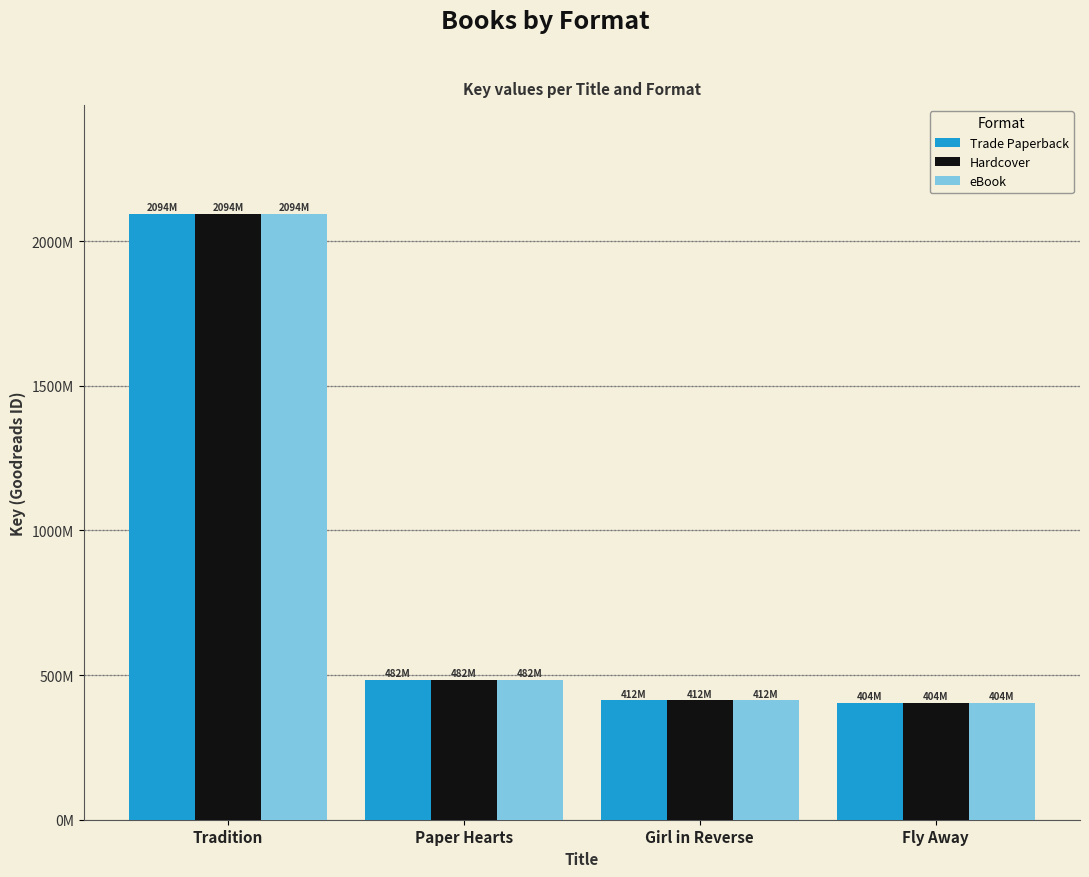

The value of Hardcover at Fly Away is 106459314. True or false?

False